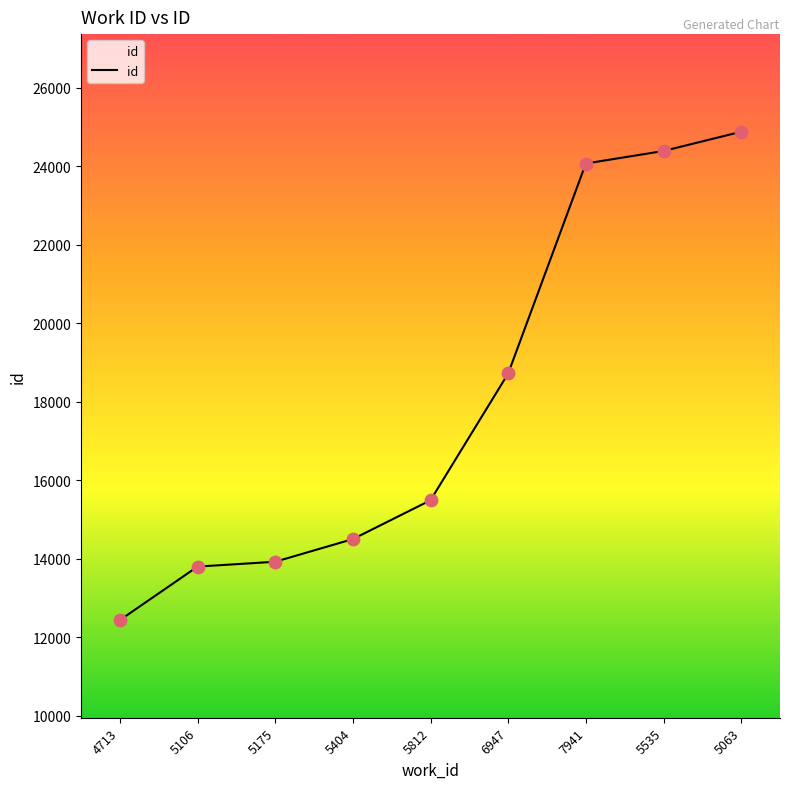

Between 5535 and 6947, which is larger?

5535